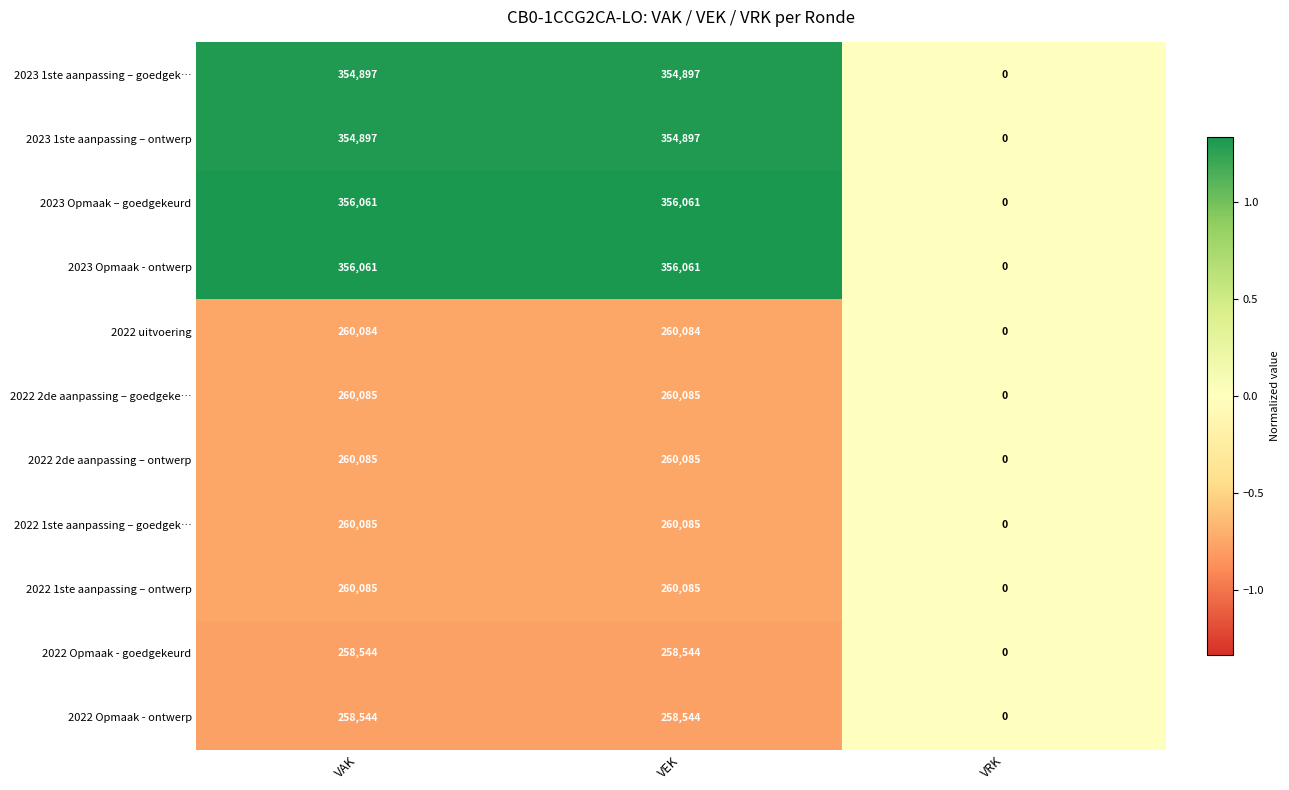

How many data points in 2022 1ste aanpassing – ontwerp are less than 260085?

1